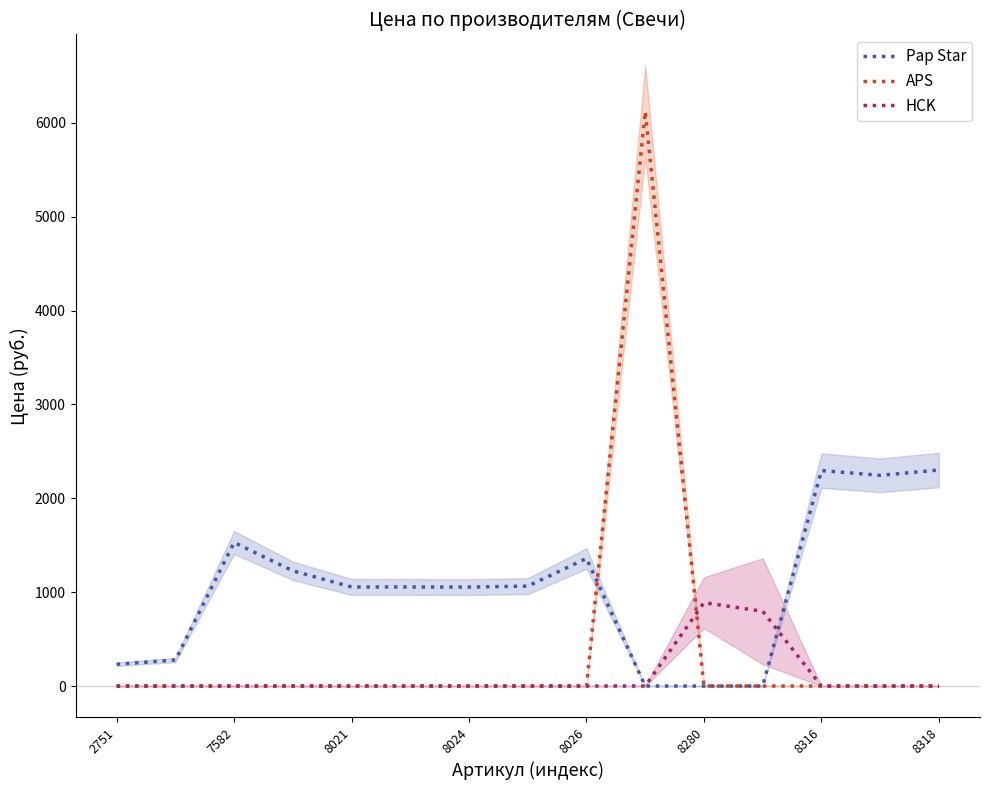

True or false: HCK has a value of 0 at 8026.

True